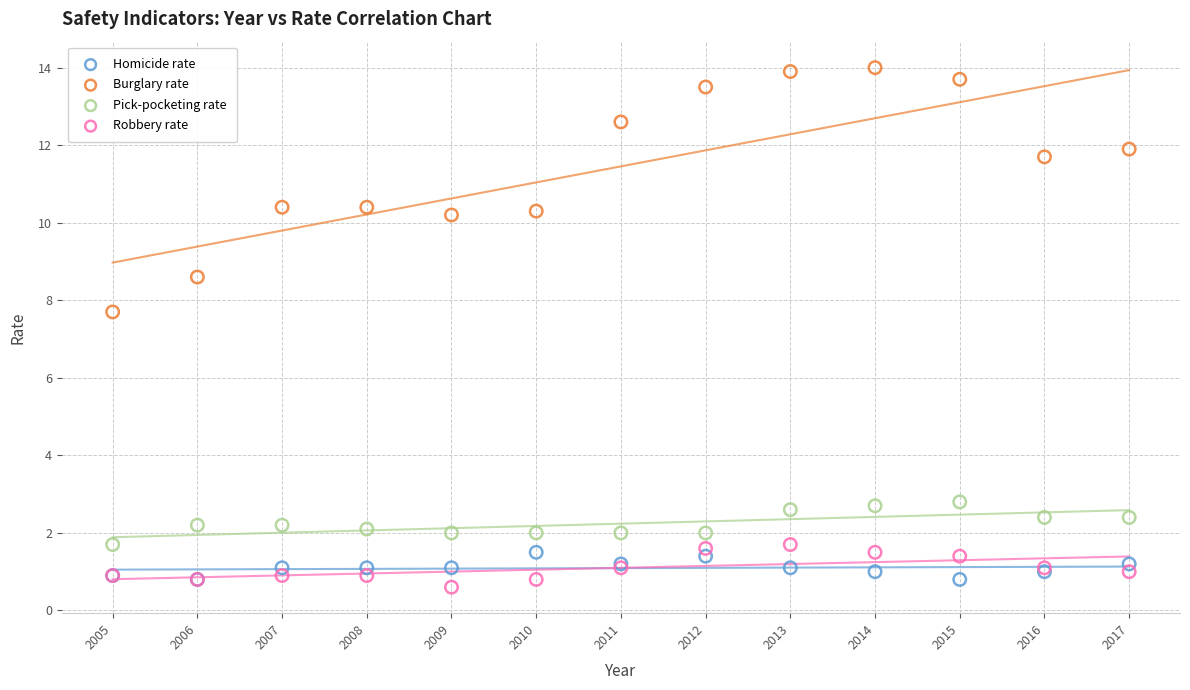

Across all series, what Y value is closest to 7?

7.7